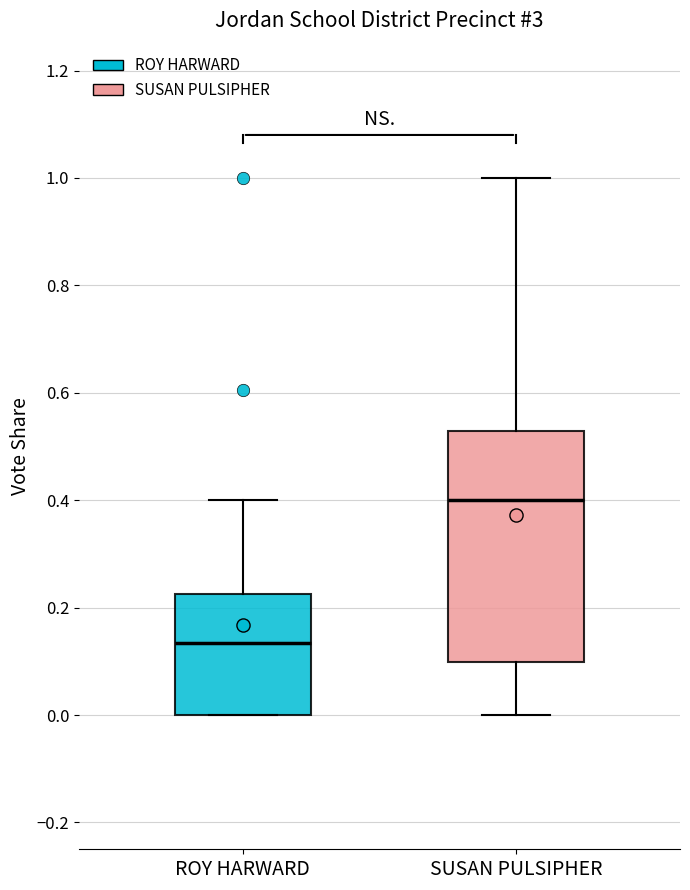

Where is the lower edge of the box for ROY HARWARD on the y-axis? The values are not printed on the chart, so give them approximately, as read against the axis.

0.00